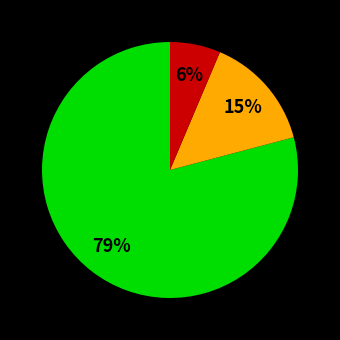

Is there any slice that represents more than half of the pie?

Yes